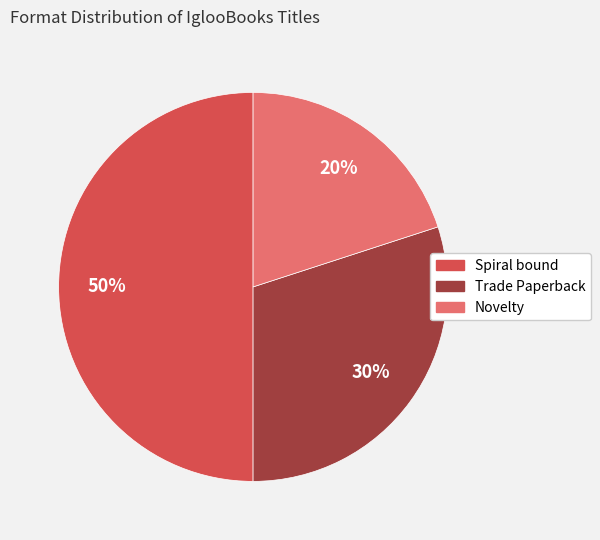

What is the ratio of the value at Spiral bound to the value at Trade Paperback?

1.7